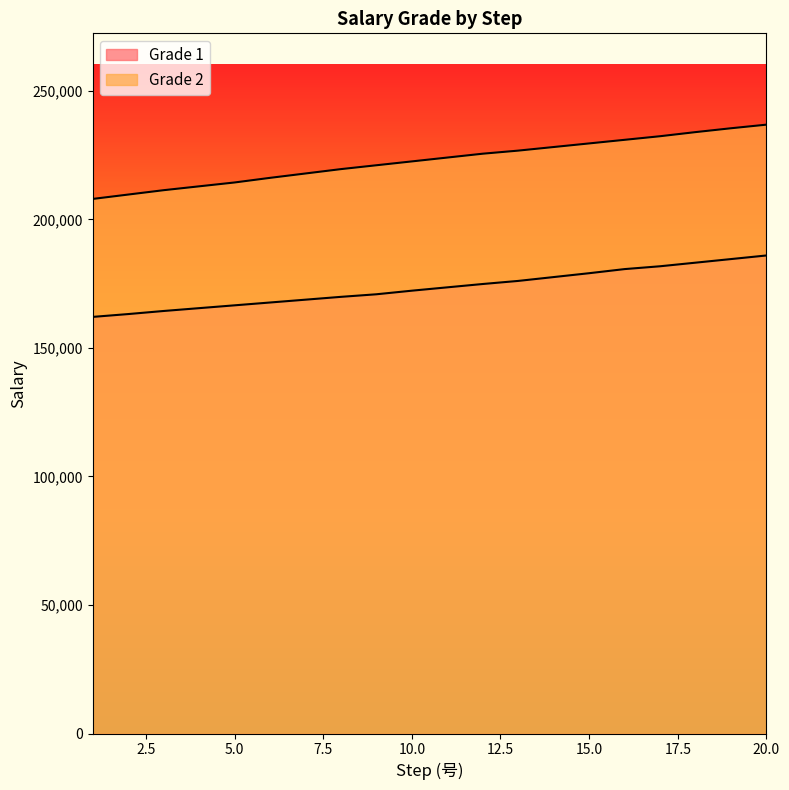

At which category is the sum across all series the highest?

20